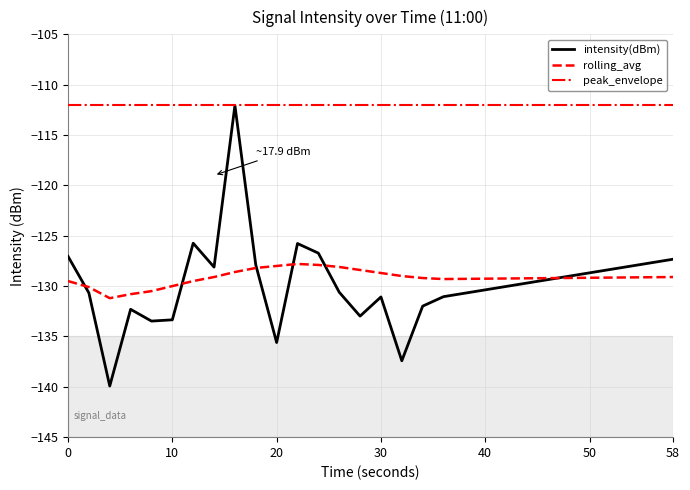

How many interior local peaks does the intensity(dBm) series have?

5